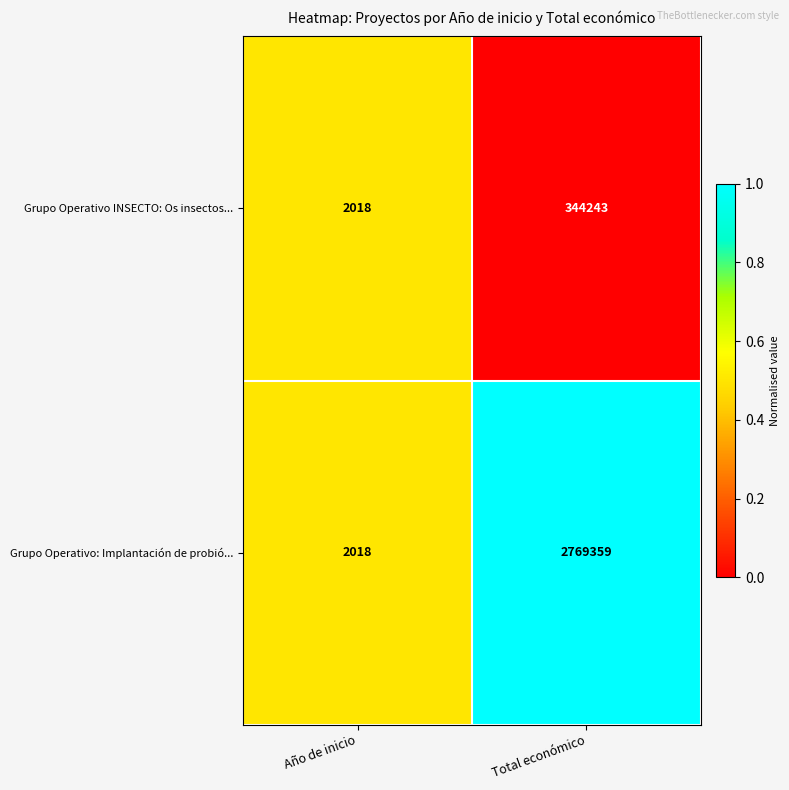

Rank the series by their average value, from highest to lowest.

Grupo Operativo: Implantación de probió..., Grupo Operativo INSECTO: Os insectos...